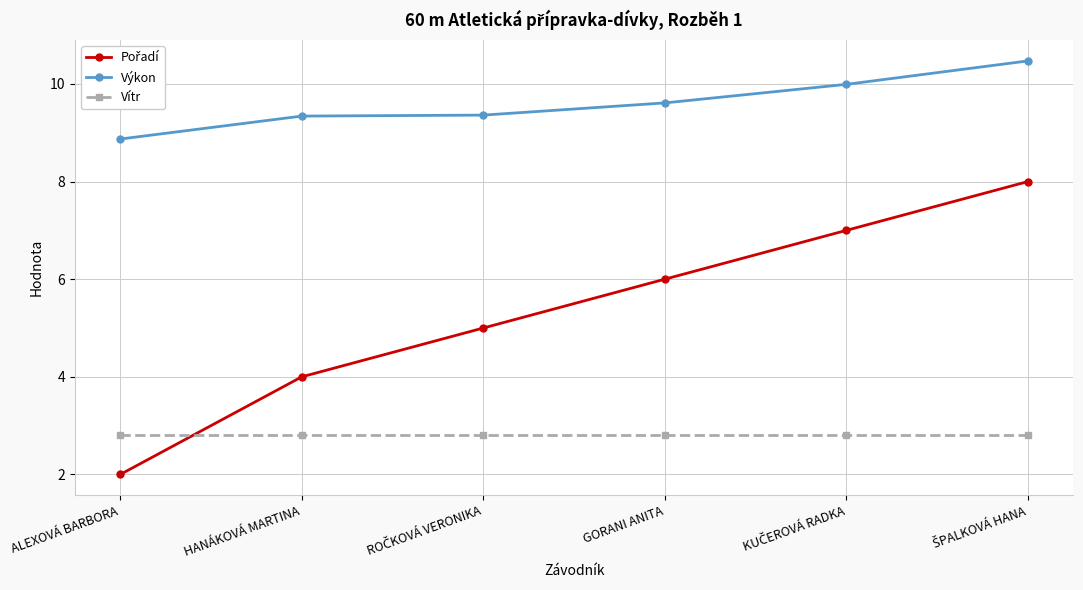

What is the lowest value of the Výkon series?

8.9